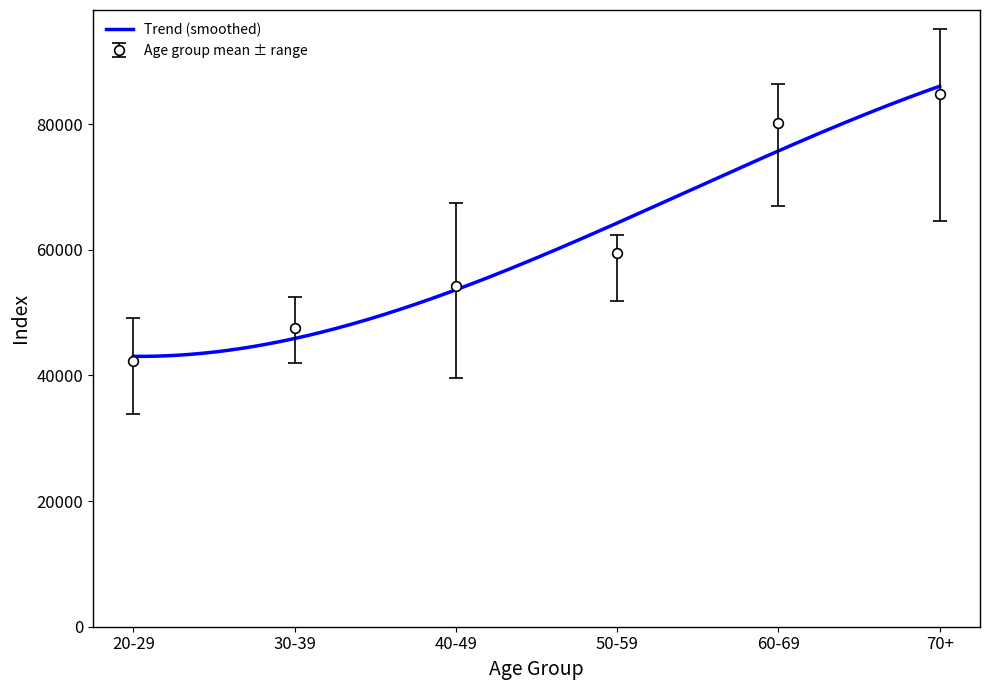

What is the difference between the maximum and minimum values in the male_registered series?

42450.0